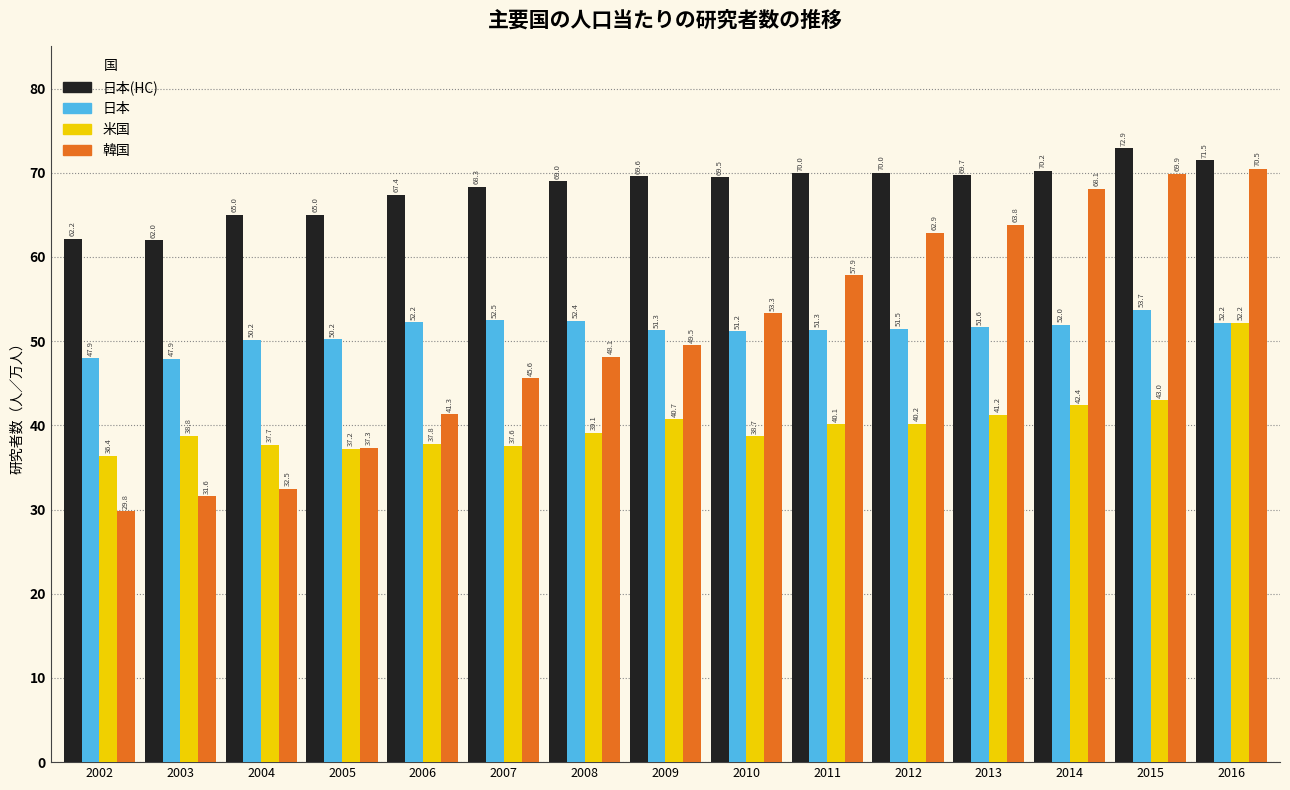

What is the highest value of the 韓国 series?

70.5